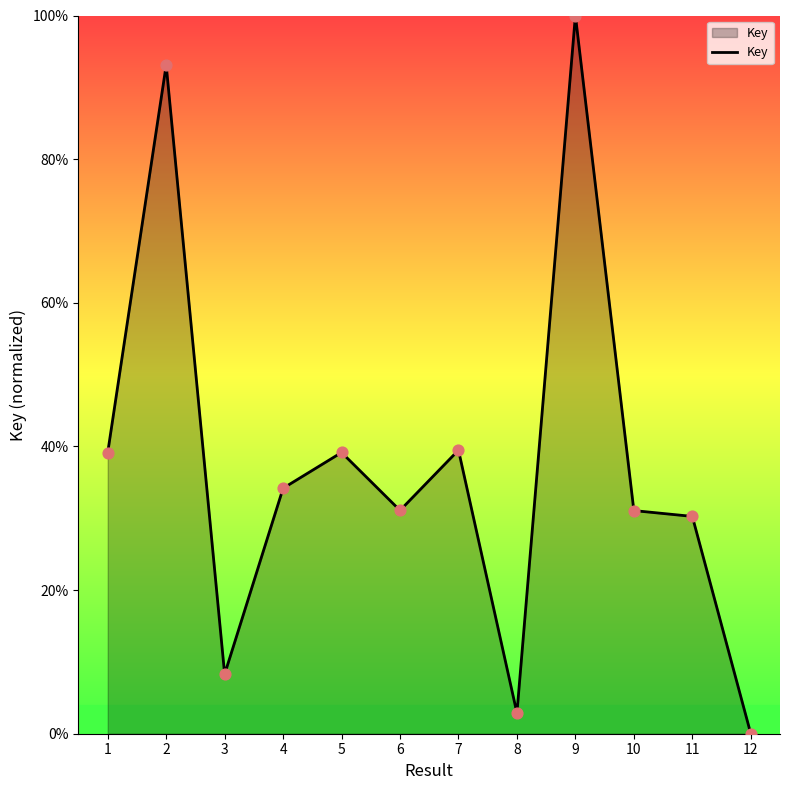

Approximately how many times larger is the value at 7 compared to 10?

1.3